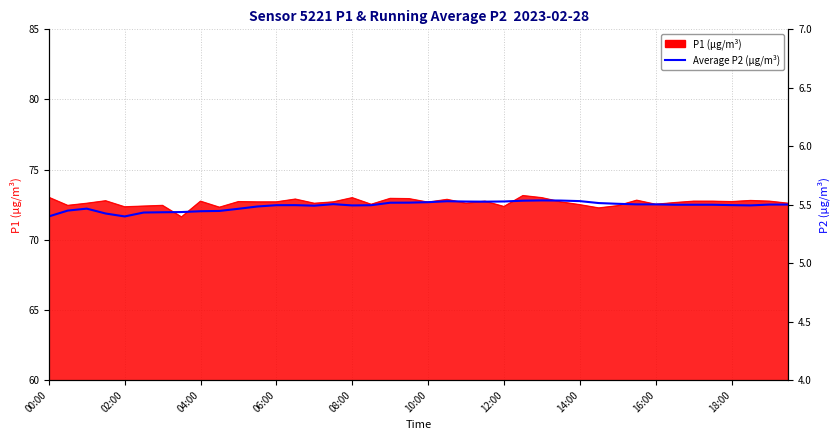

Which category has the lowest value across all series?

00:00